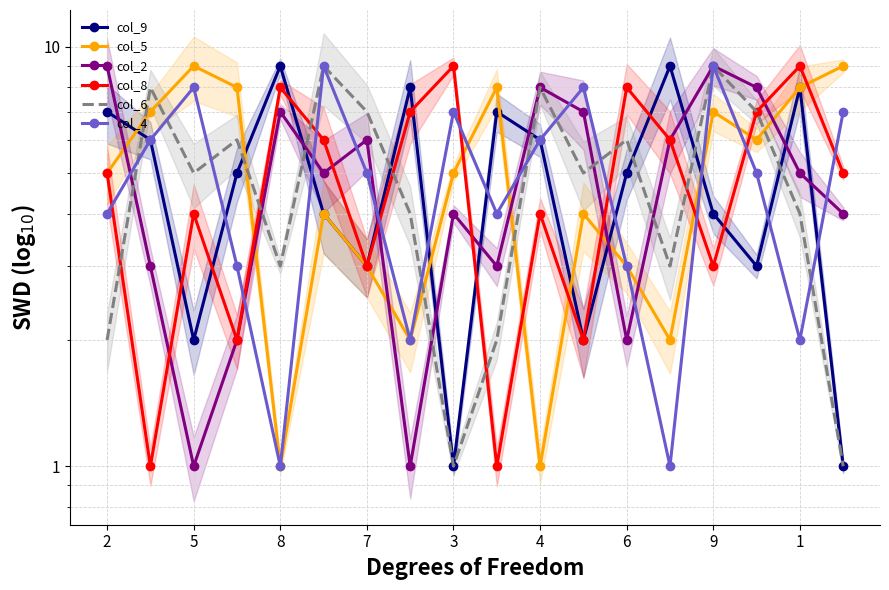

What are all the series names shown in the legend?

col_9, col_5, col_2, col_8, col_6, col_4